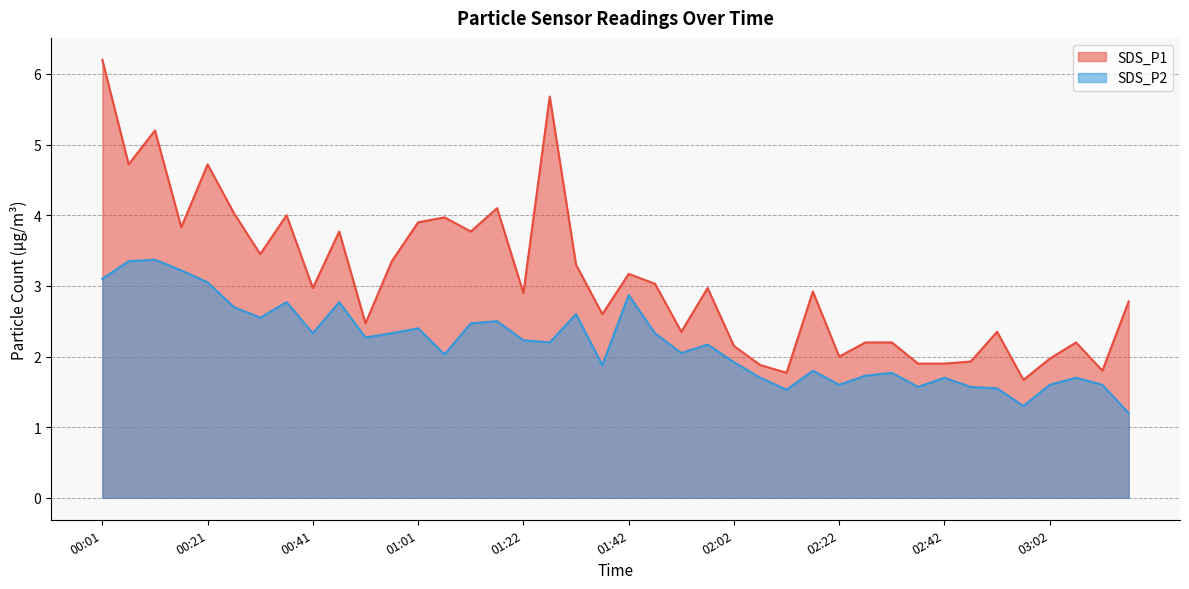

How many lines are shown in the chart?

2